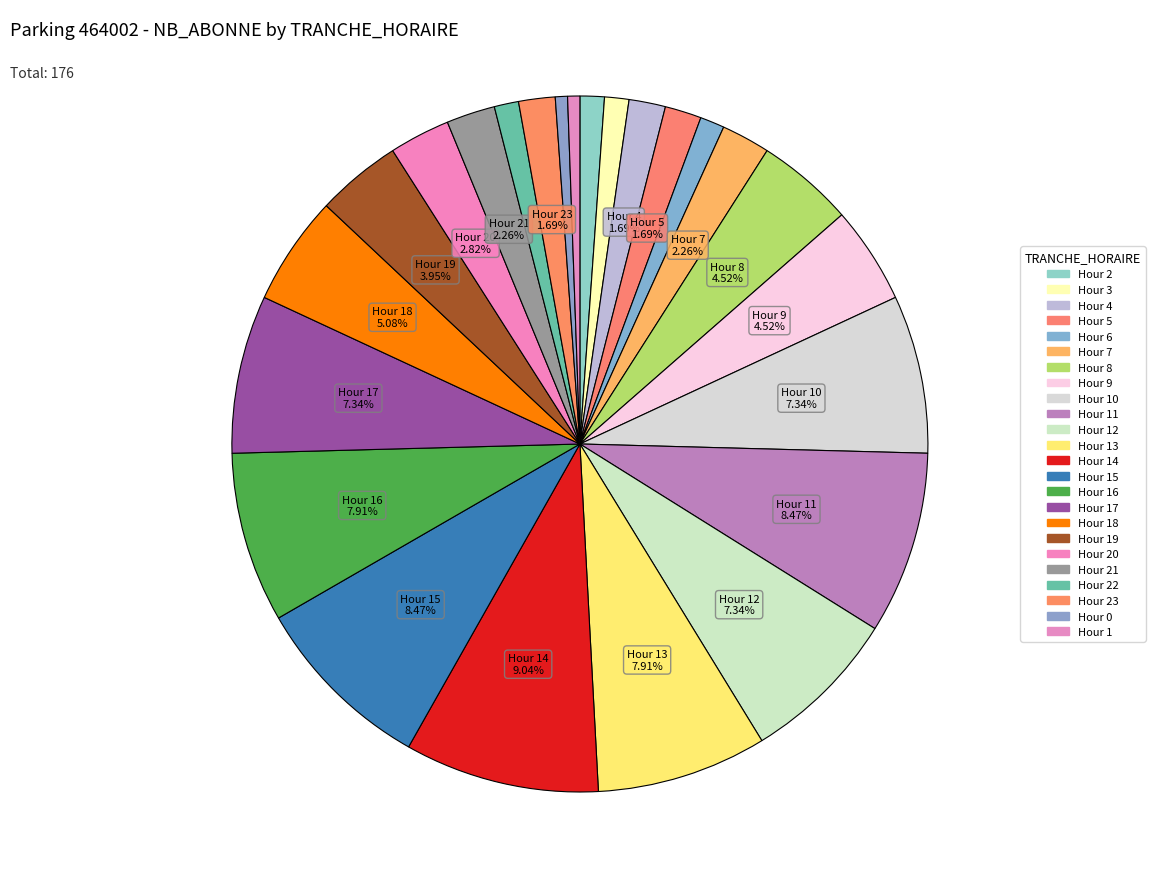

To the nearest percent, what is the average slice percentage?

4%